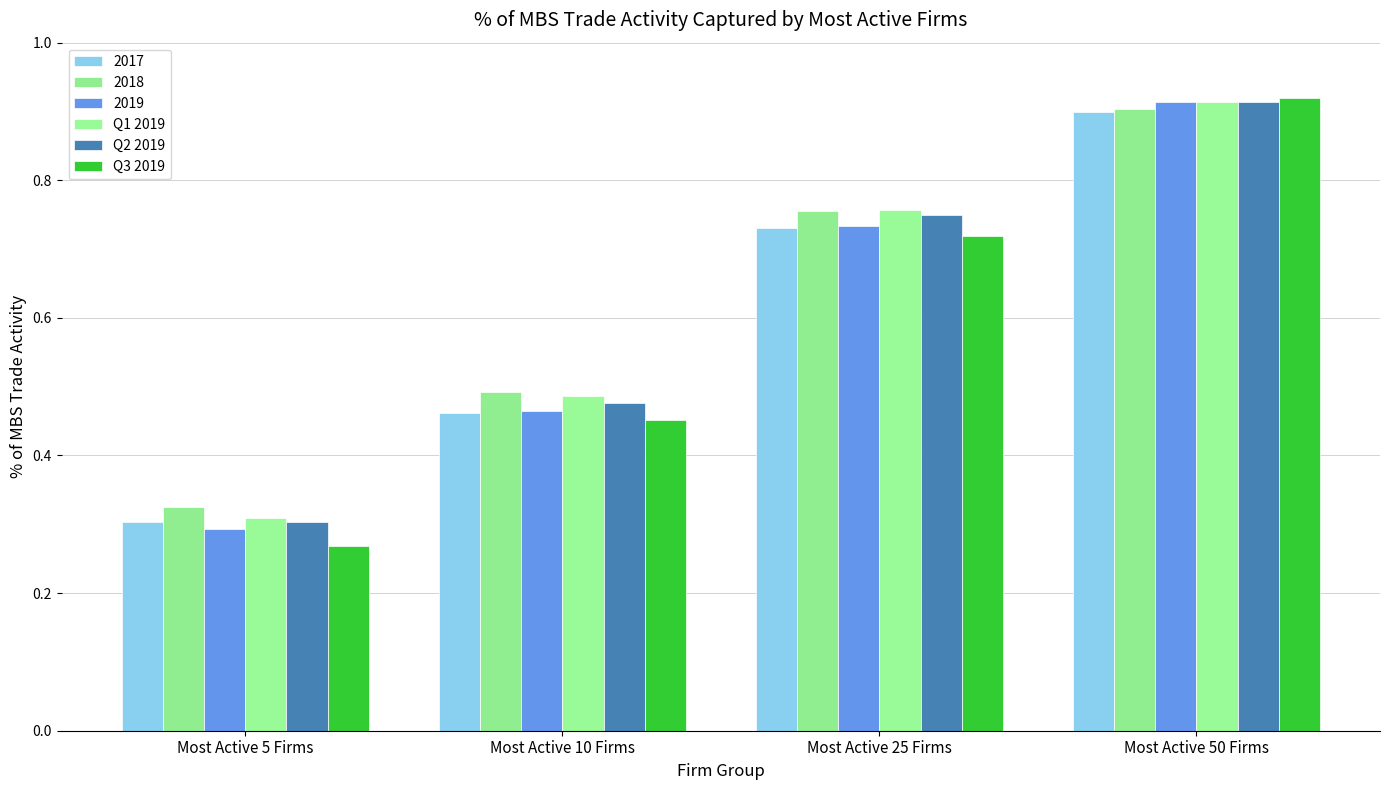

What is the sum of the Q3 2019 values at Most Active 10 Firms and Most Active 5 Firms?

0.7